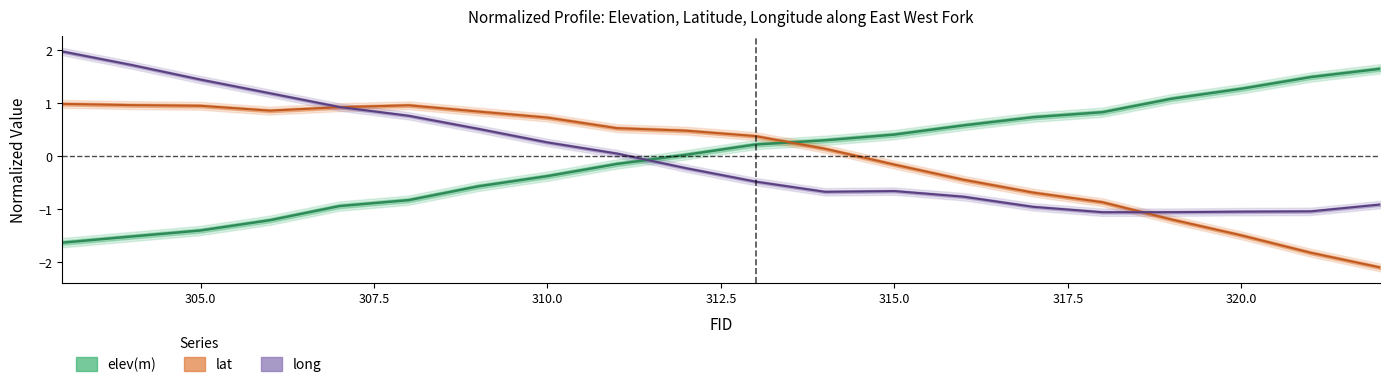

True or false: elev(m) has a value of -0.1 at 322.5.

False